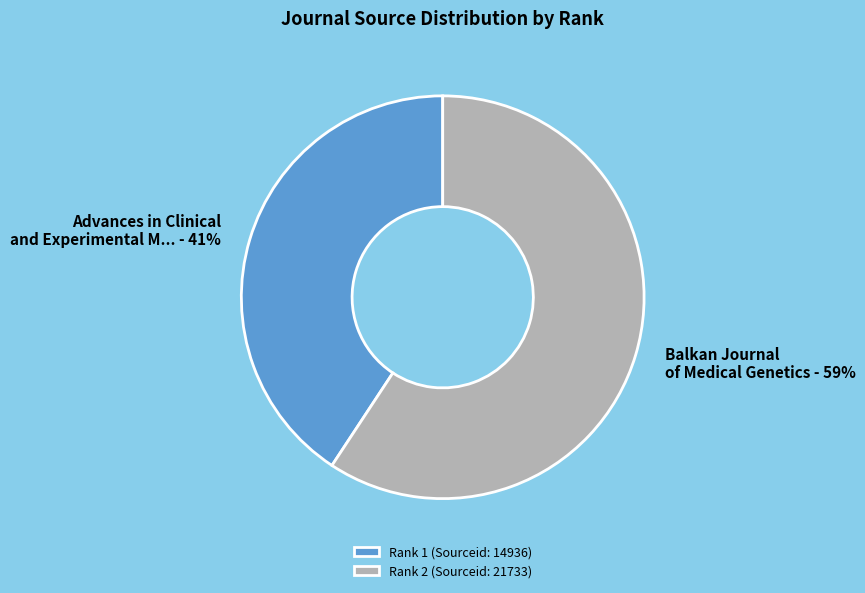

To the nearest percent, what portion does Rank 1 (Sourceid: 14936) represent?

41%